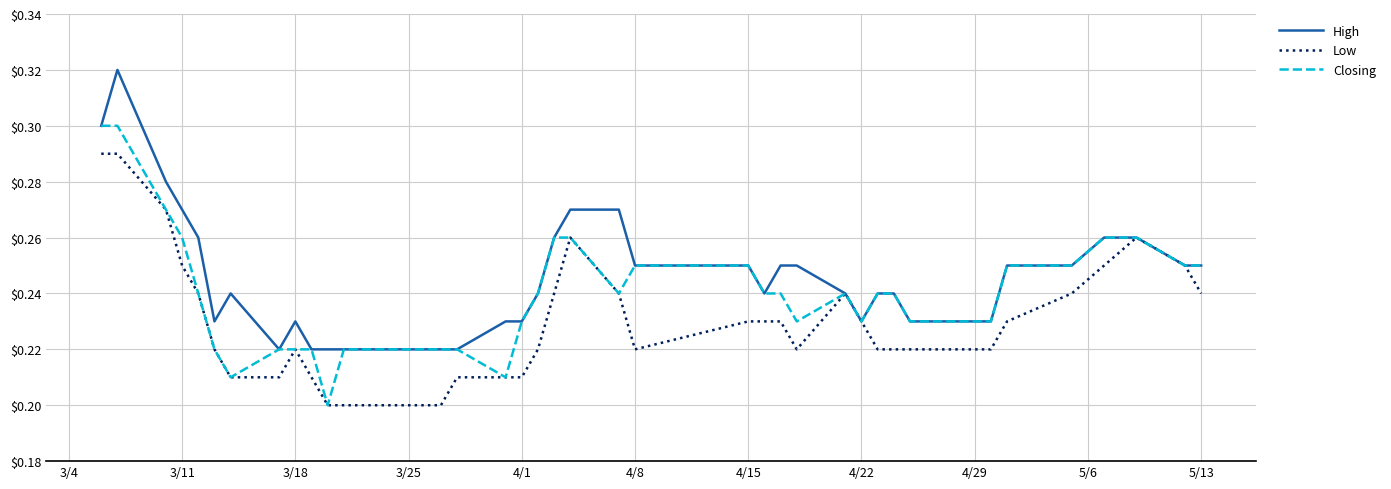

List the series in order of their overall mean, lowest first.

Low, Closing, High